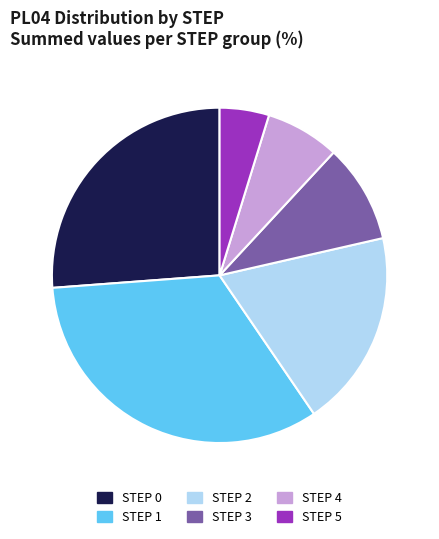

Rank the categories by value from lowest to highest.

STEP 5, STEP 4, STEP 3, STEP 2, STEP 0, STEP 1